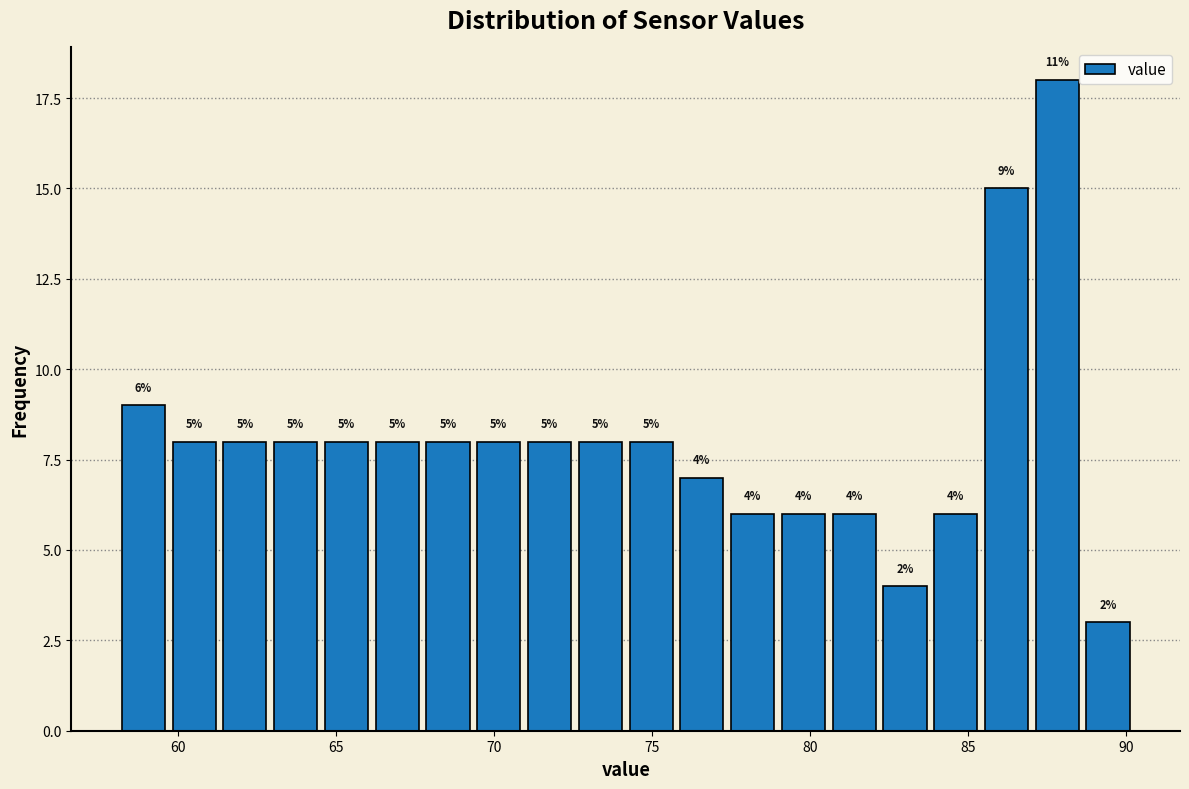

Read against the x-axis, roughly where is the centre of the tallest bar?

88.0